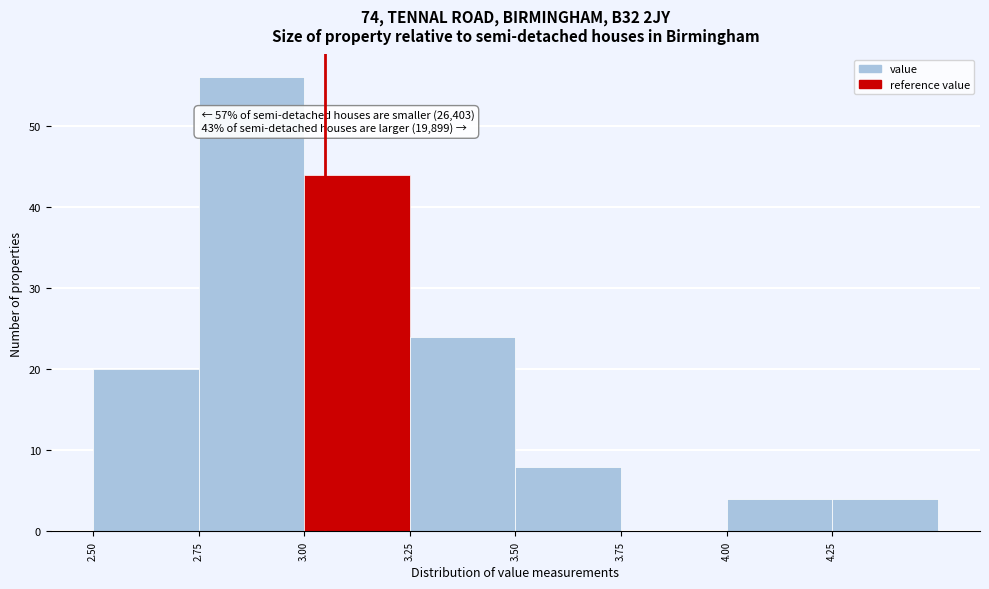

Which range on the x-axis has the tallest bar?

2.75 to 3.00